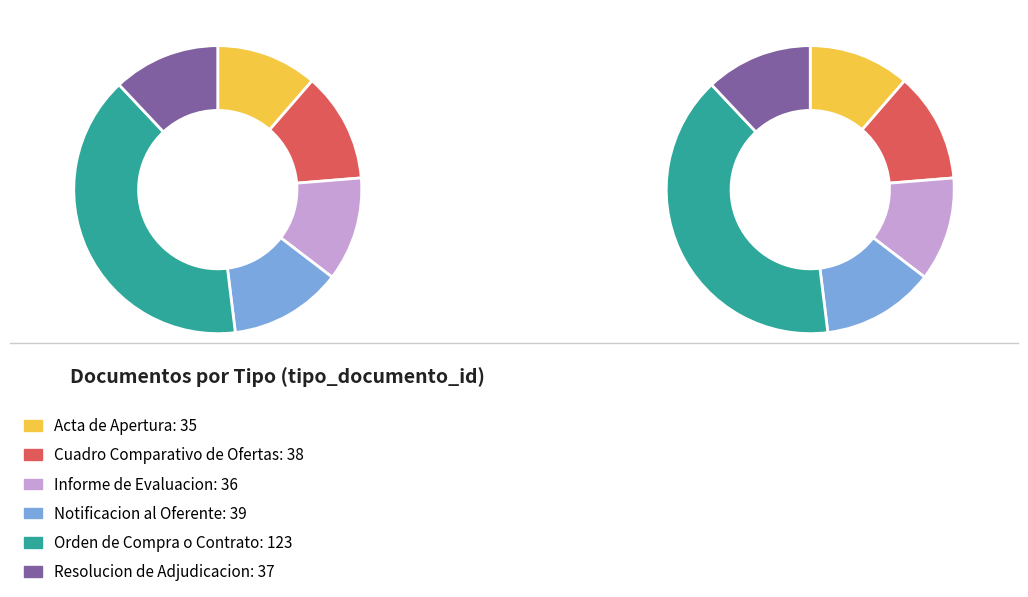

Does Notificacion al Oferente account for over 50% of the chart?

No